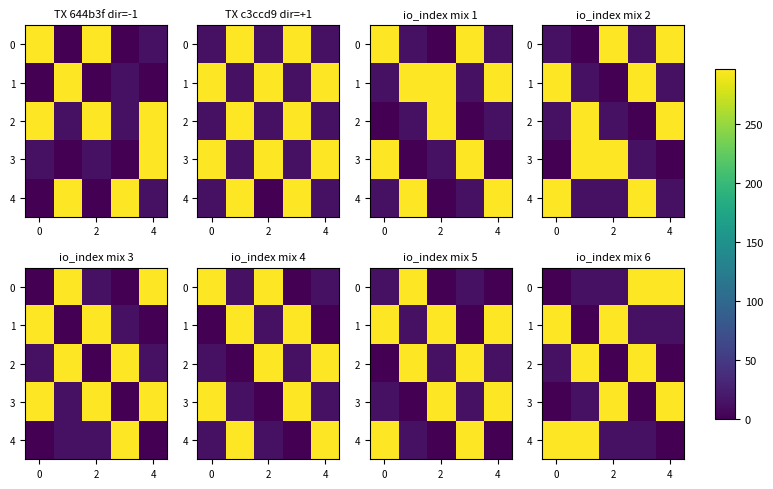

What is the average value of the 1 series?

124